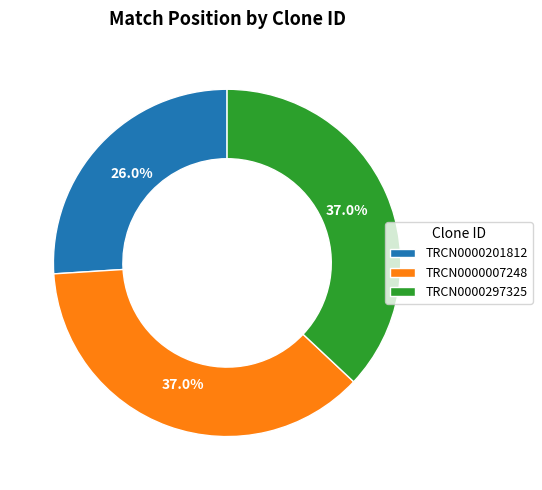

Does TRCN0000007248 account for over 50% of the chart?

No